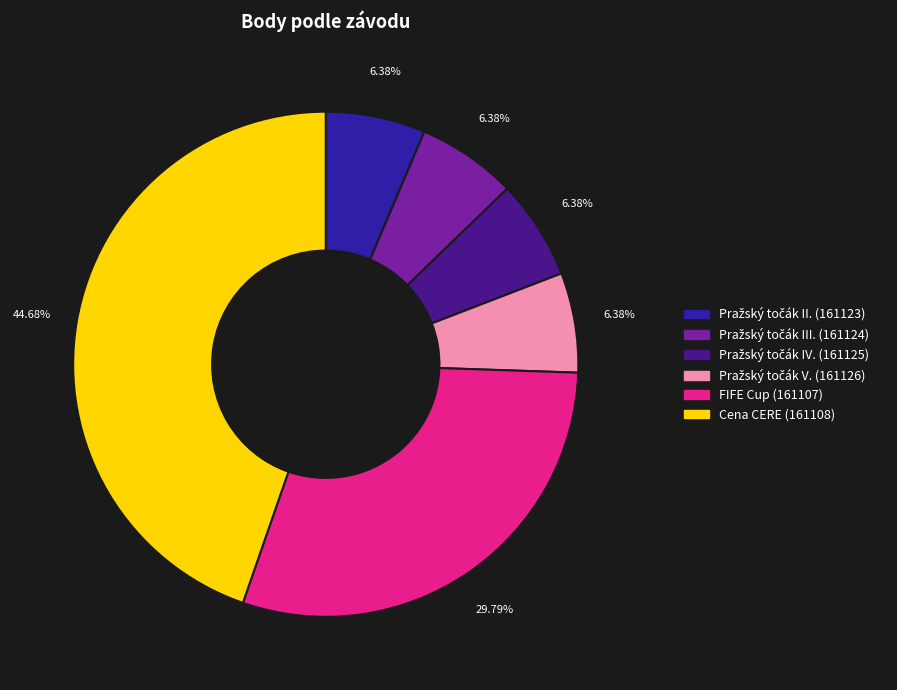

Is there a majority slice in this chart?

No